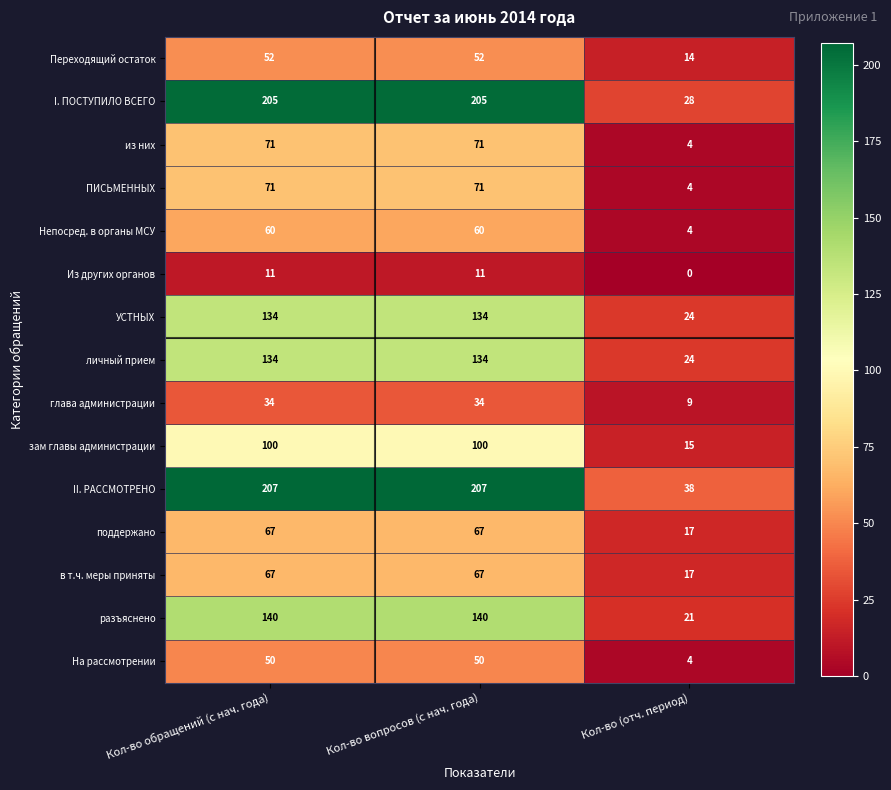

What is the difference between the highest and lowest values at Кол-во обращений (с нач. года)?

196